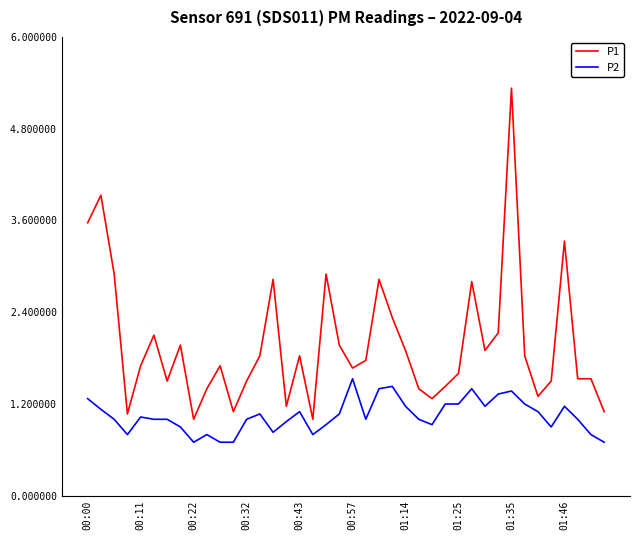

True or false: P1 has more than 1 interior local peaks.

True